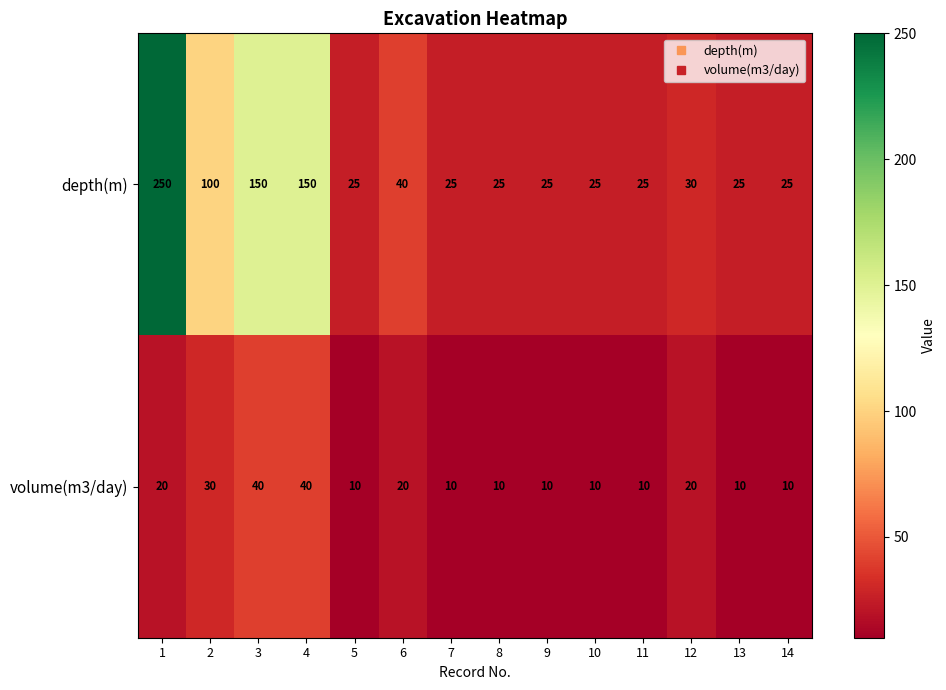

Rank the series at 7 from lowest to highest value.

volume(m3/day), depth(m)